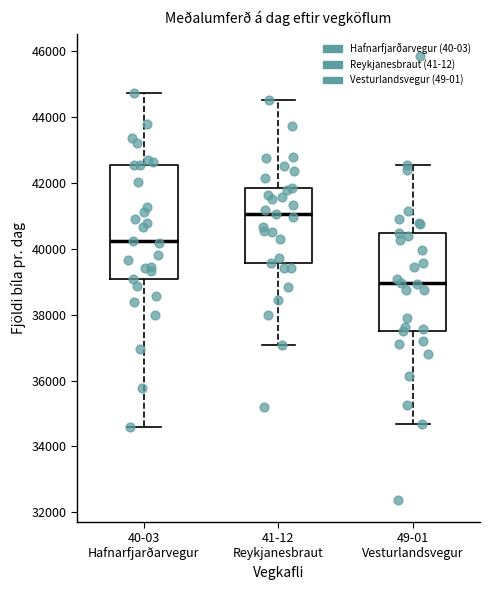

Where is the upper edge of the box for 40-03 Hafnarfjarðarvegur on the y-axis? The values are not printed on the chart, so give them approximately, as read against the axis.

42600